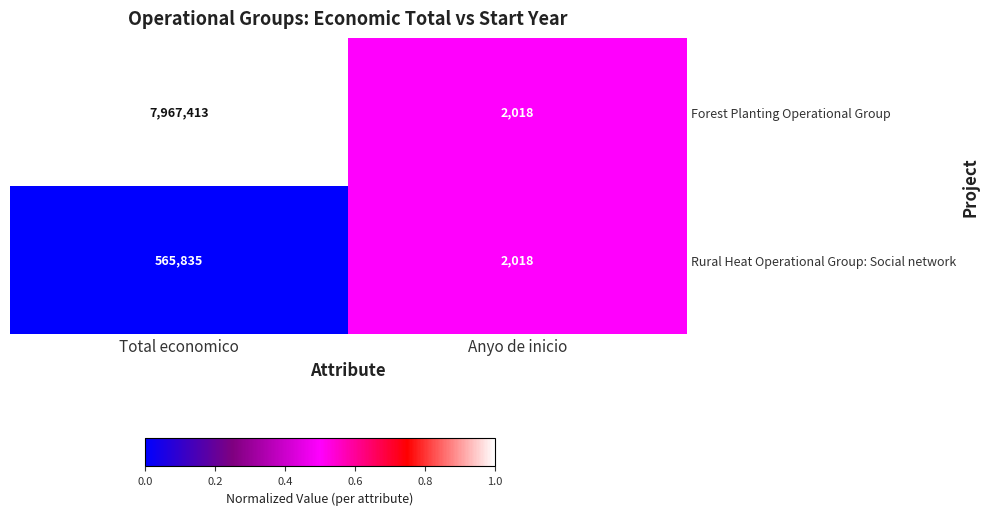

Rank the series by their average value, from highest to lowest.

Forest Planting Operational Group, Rural Heat Operational Group: Social network